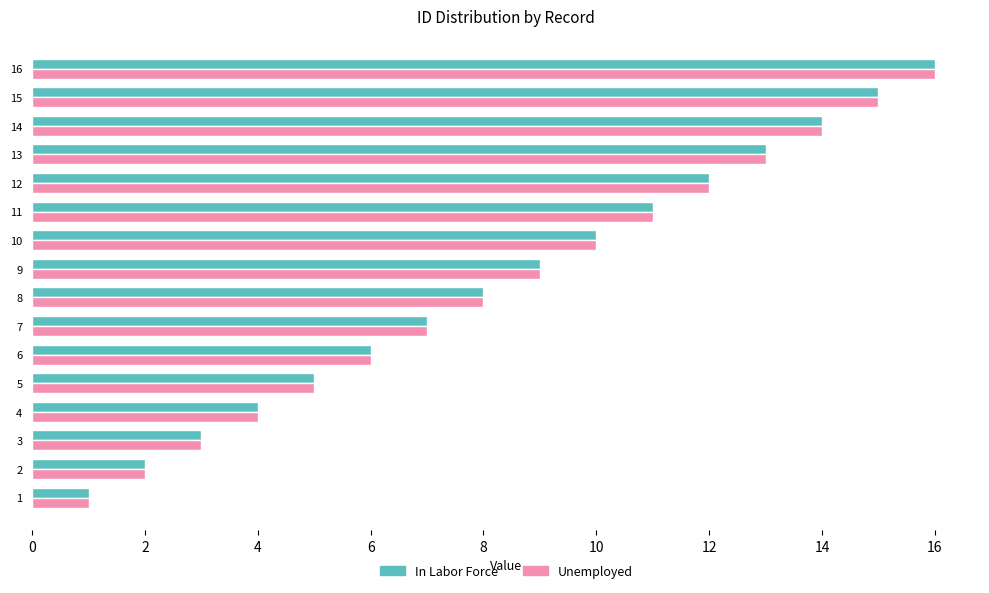

What is the sum of all Unemployed values?

136